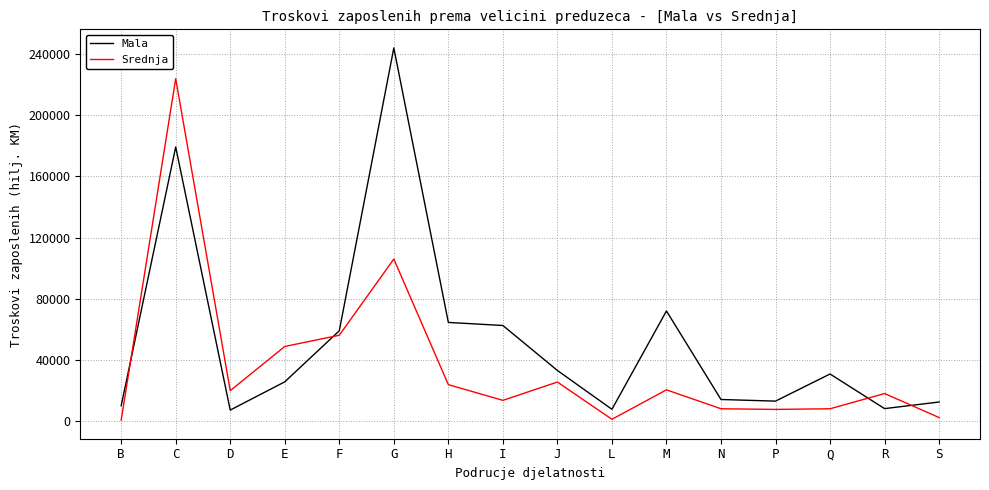

Rank the series by their maximum value, from lowest to highest.

Srednja, Mala